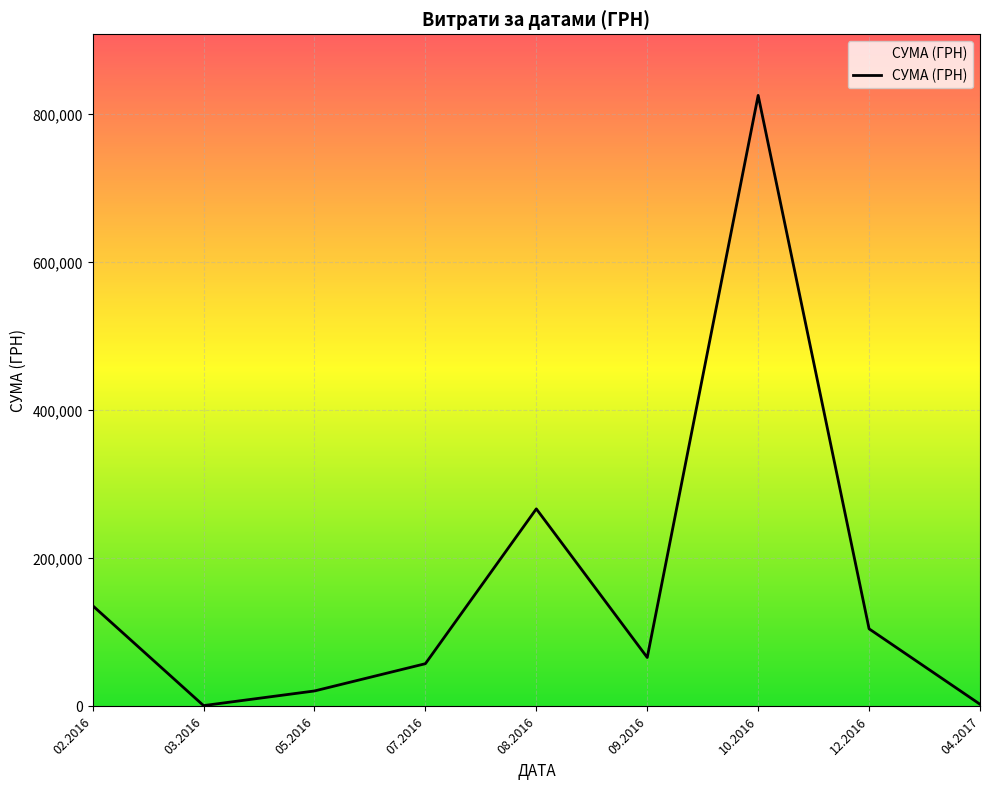

The value at 12.2016 is 104899.0. True or false?

True